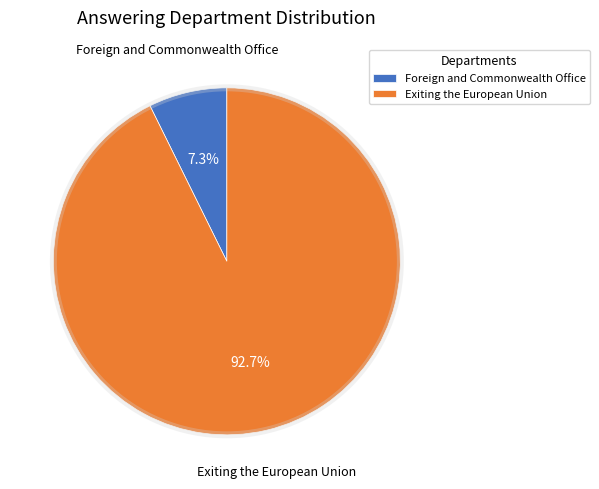

To the nearest percent, what percentage of the pie is Exiting the European Union?

93%